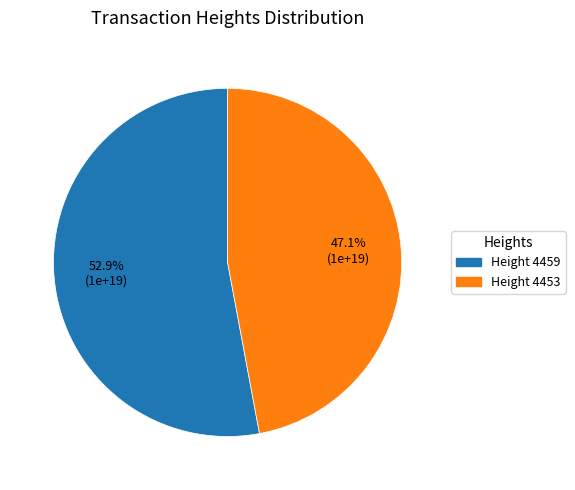

To the nearest percent, what is the average slice percentage?

50%